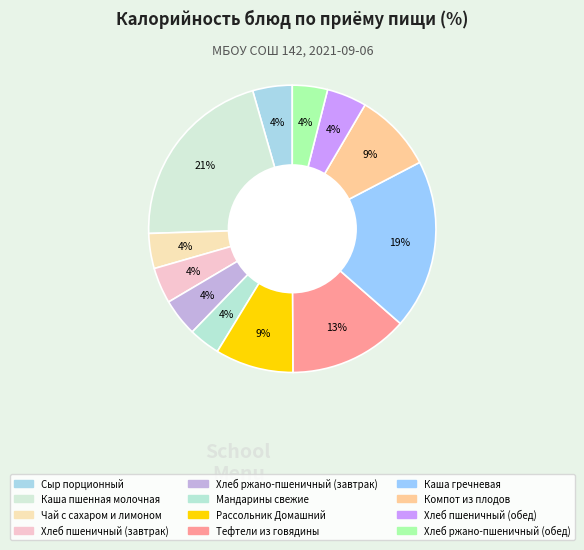

The Каша пшенная молочная slice represents 35% of the pie. True or false?

False